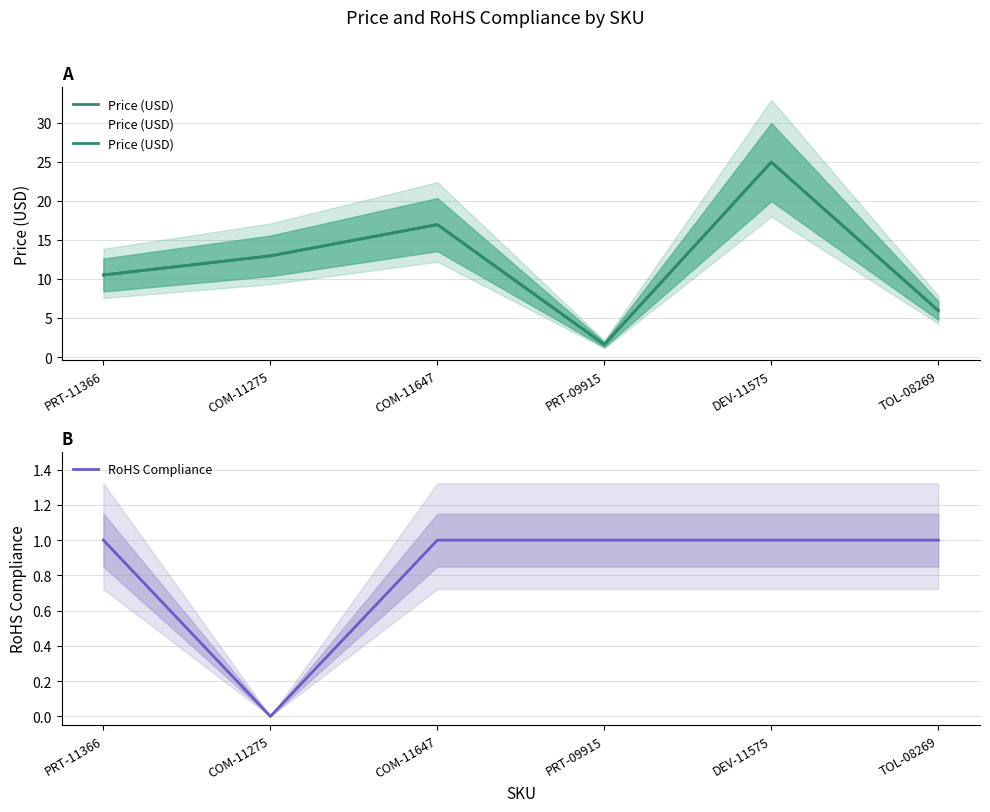

Reading left to right, transcribe all the data shown in this chart.

Price (USD): 10.5	12.9	16.9	1.6	24.9	6.0
RoHS Compliance: 1.0	0.0	1.0	1.0	1.0	1.0